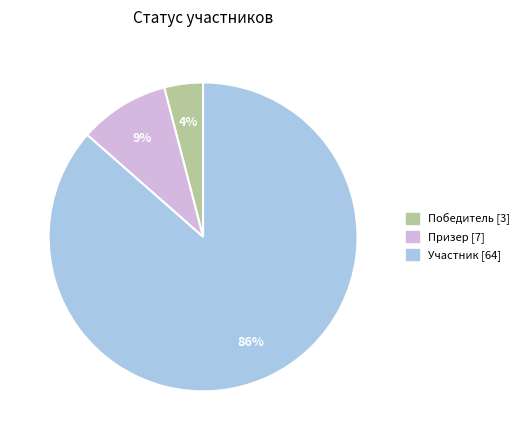

Is there any slice that represents more than half of the pie?

Yes